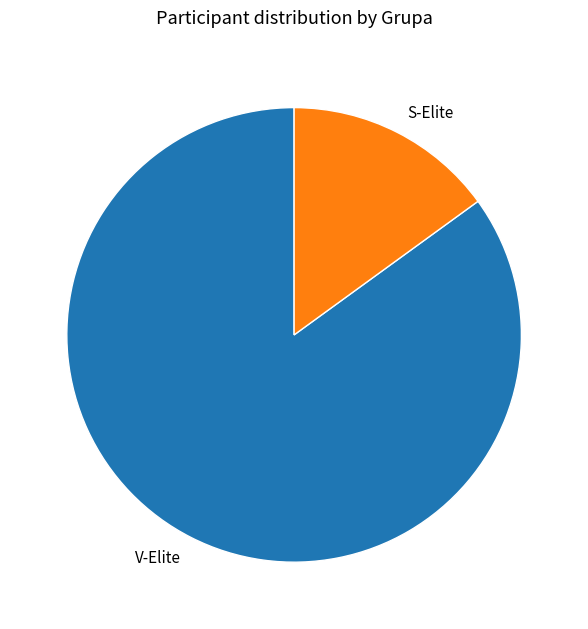

How many slices are in this pie chart?

2